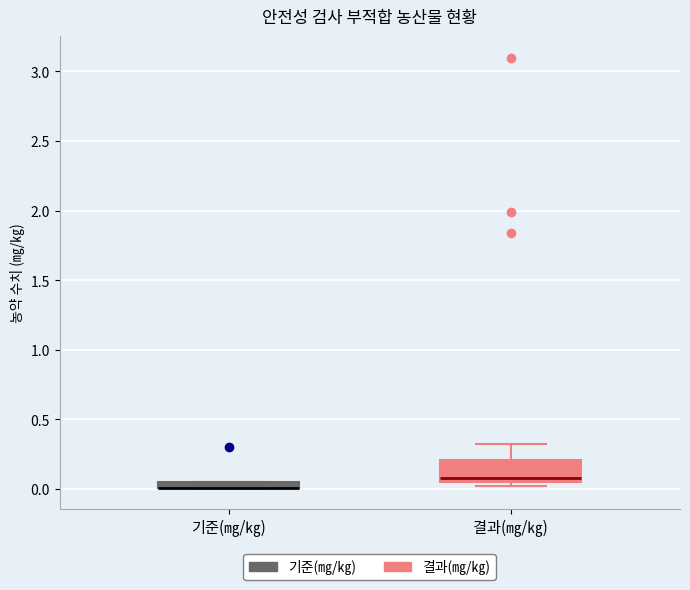

Which box is the tallest, from its lower edge to its upper edge?

결과(㎎/㎏)